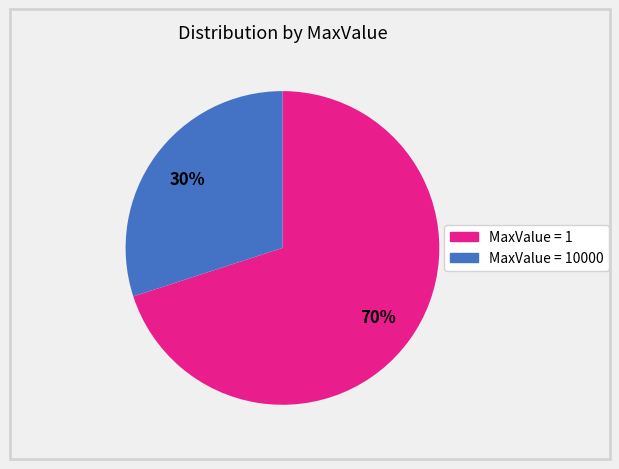

To the nearest percent, what is the difference between the largest and smallest slice percentages?

40%